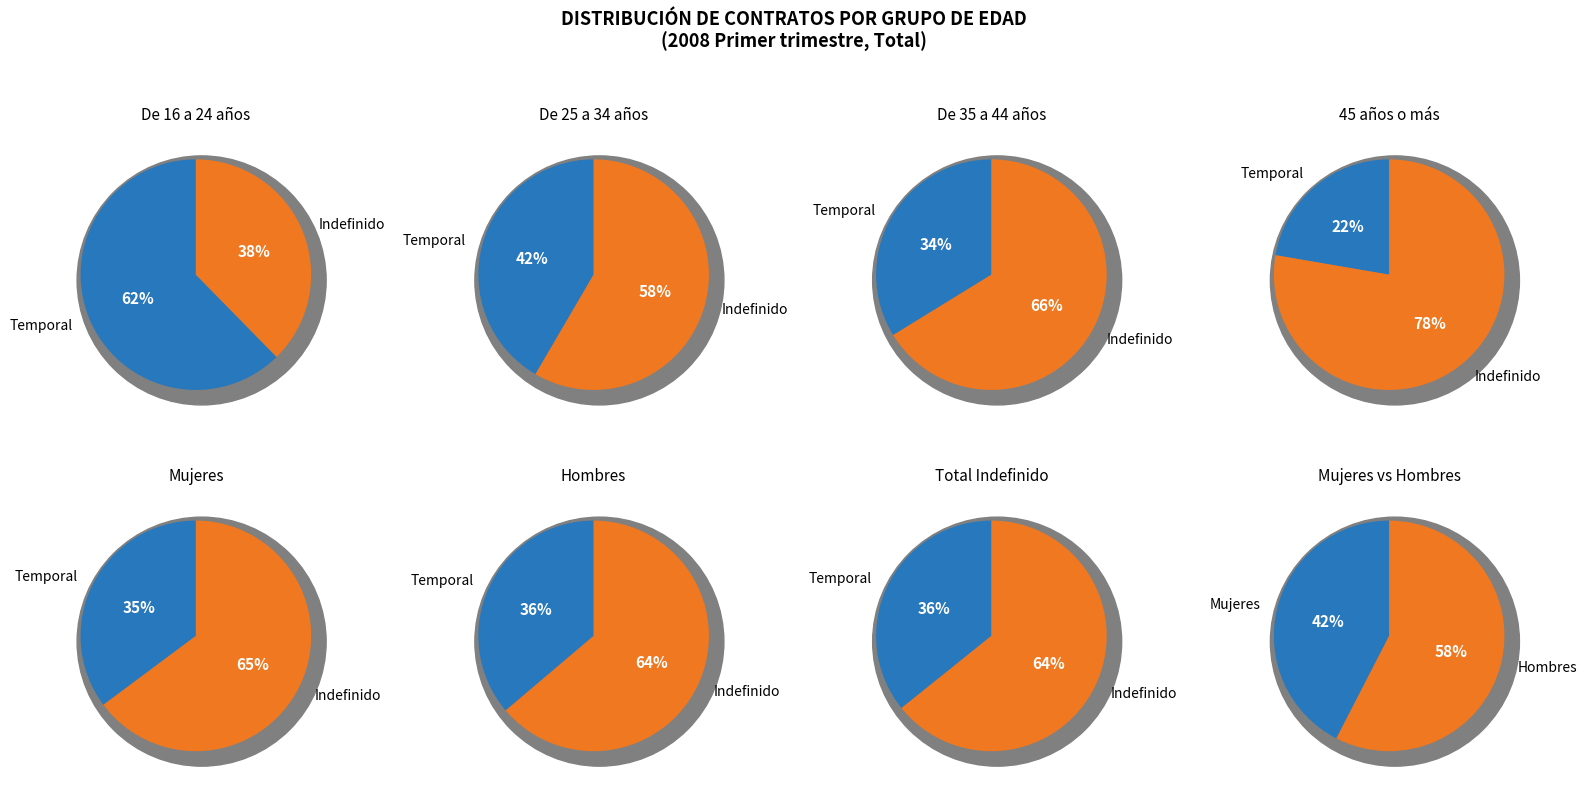

Which series has the largest range (max minus min)?

Contrato indefinido